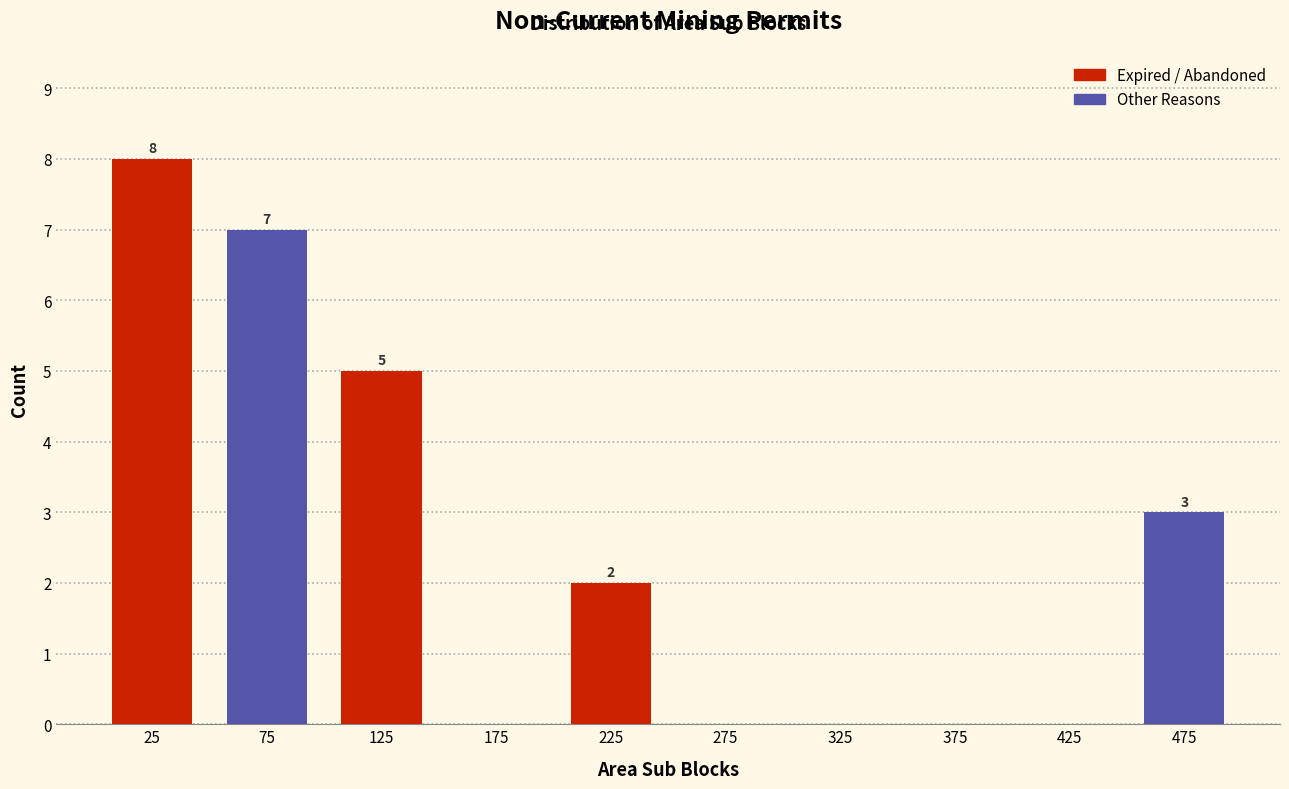

Over which range of the x-axis is the bar tallest?

0 to 50